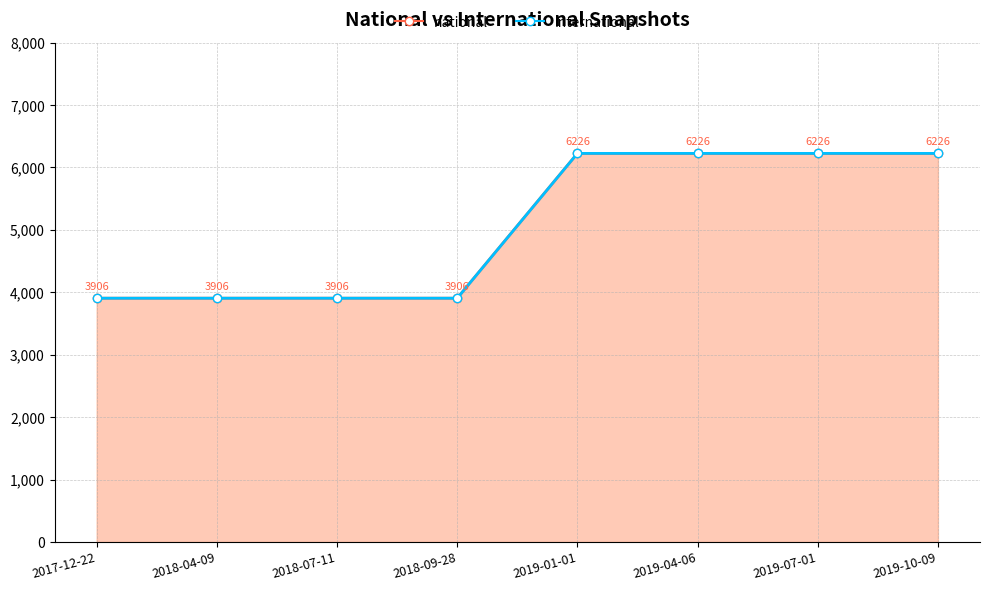

How many lines are shown in the chart?

1